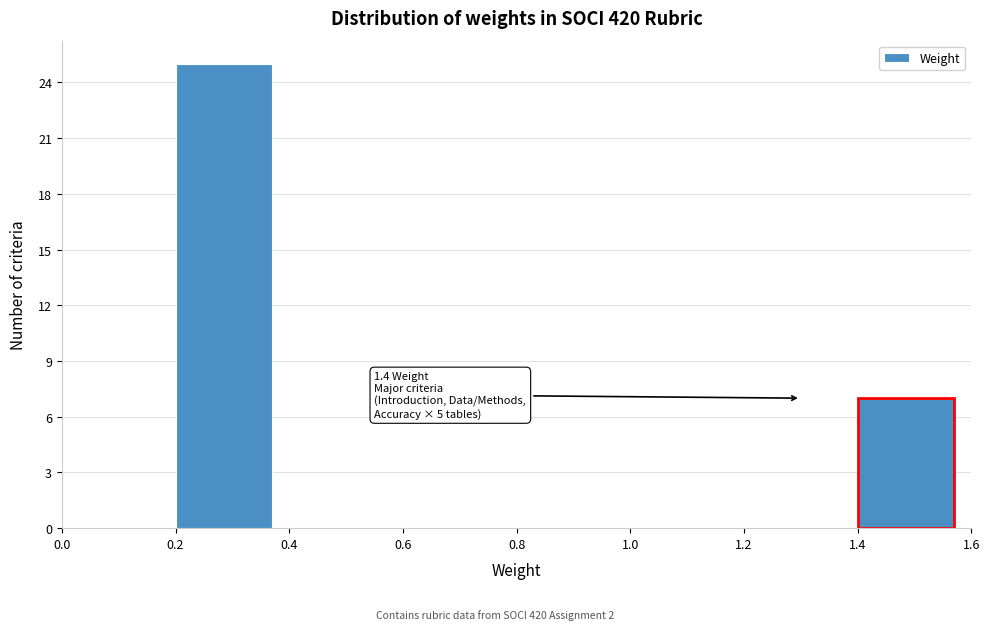

Over which range of the x-axis is the bar tallest?

0.2 to 0.4